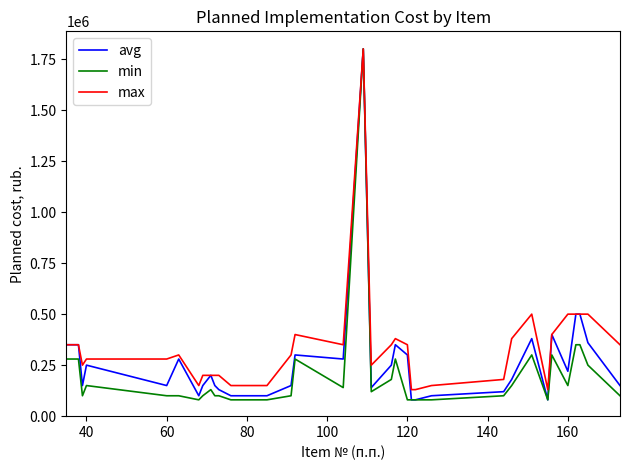

What is the difference between the second highest and minimum values in the max series?

370000